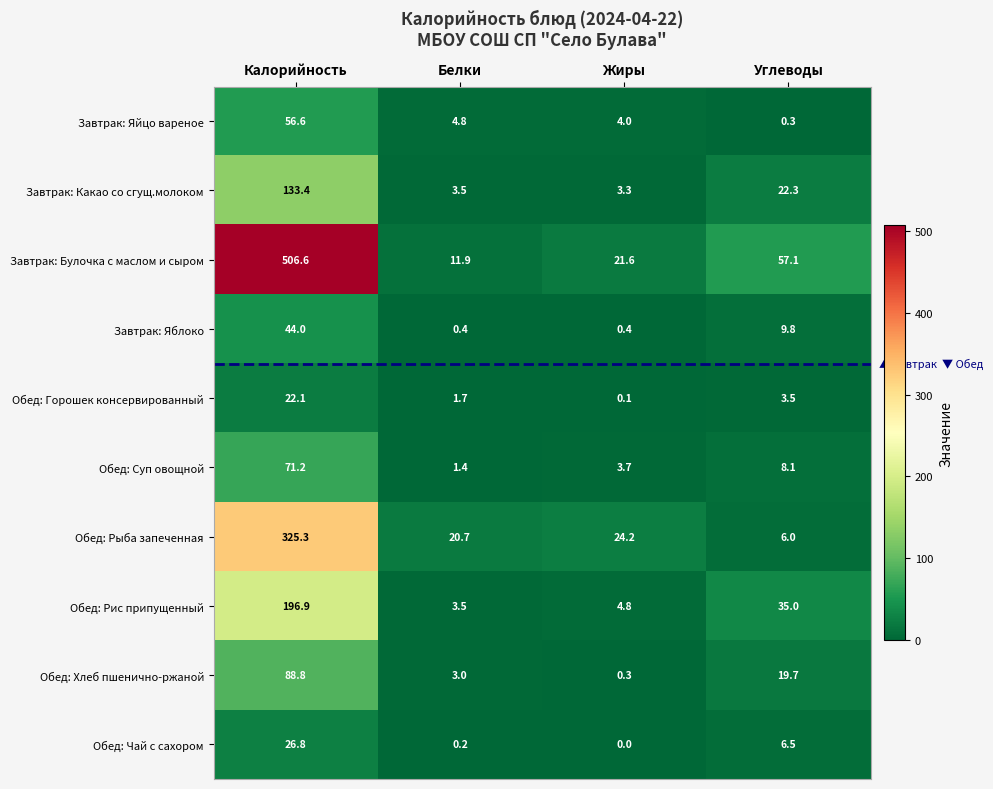

True or false: Завтрак: Булочка с маслом и сыром has a value of 5.8 at Белки.

False